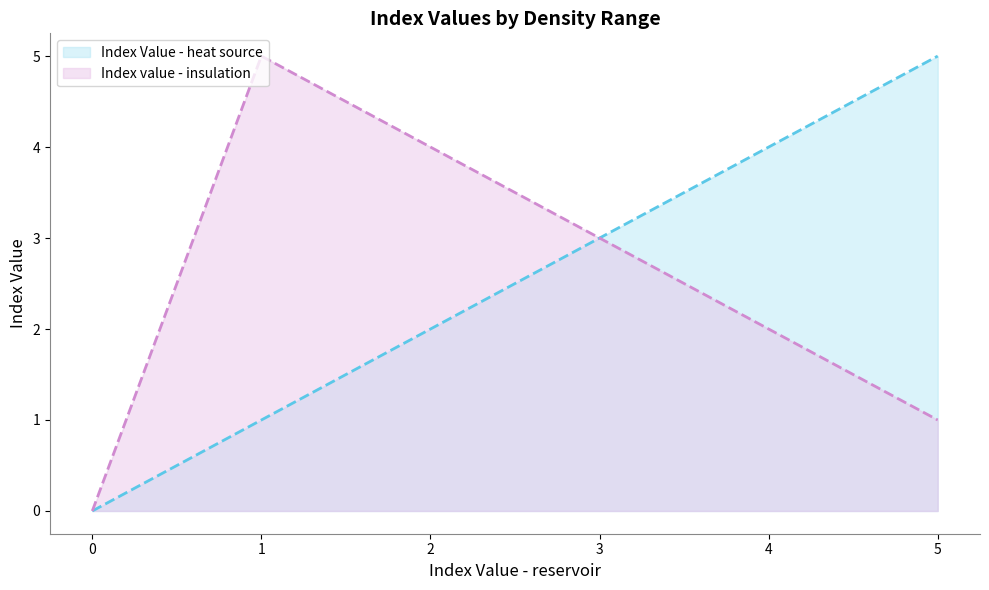

Does the chart display data point markers on the line(s)?

No